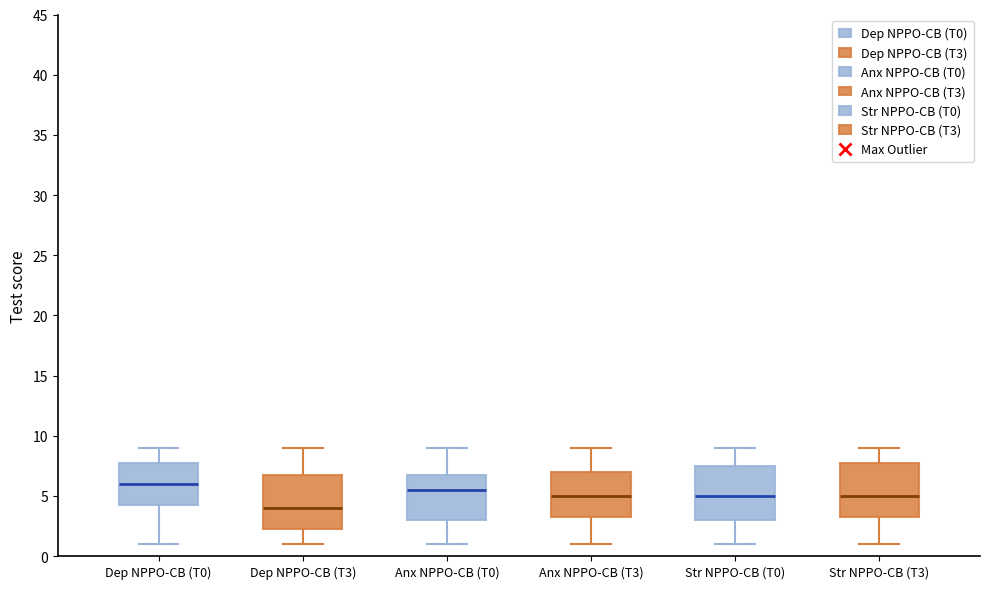

Where is the lower edge of the box for Str NPPO-CB (T0) on the y-axis? The values are not printed on the chart, so give them approximately, as read against the axis.

3.0